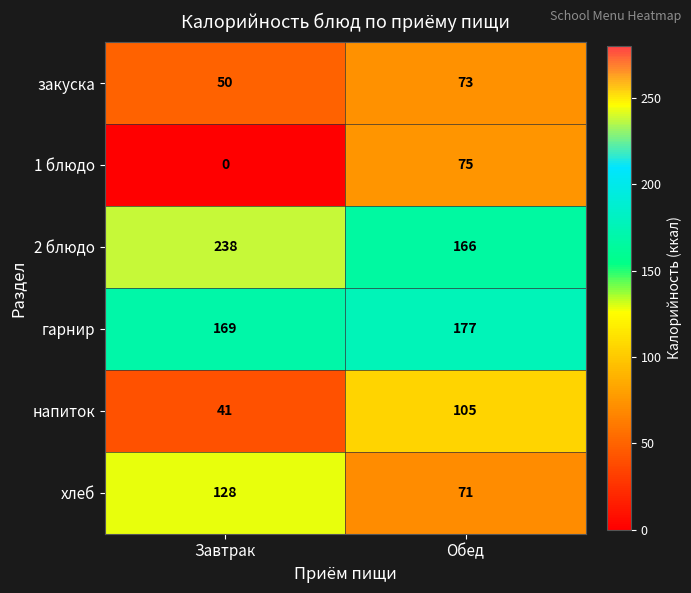

What is the maximum value shown in the chart?

238